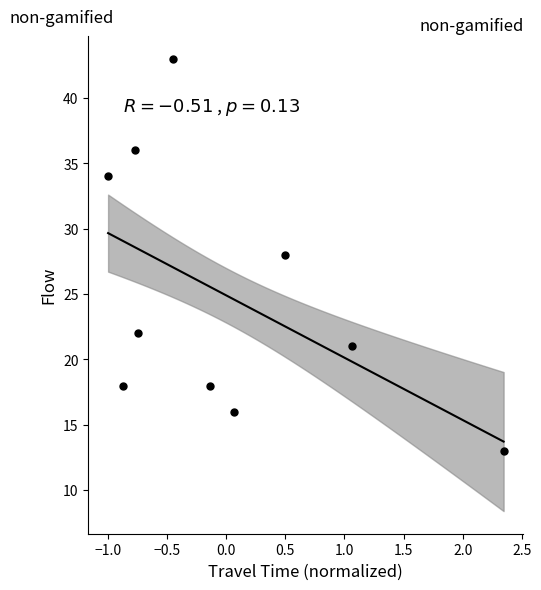

What is the range of Y values (max minus min)?

30